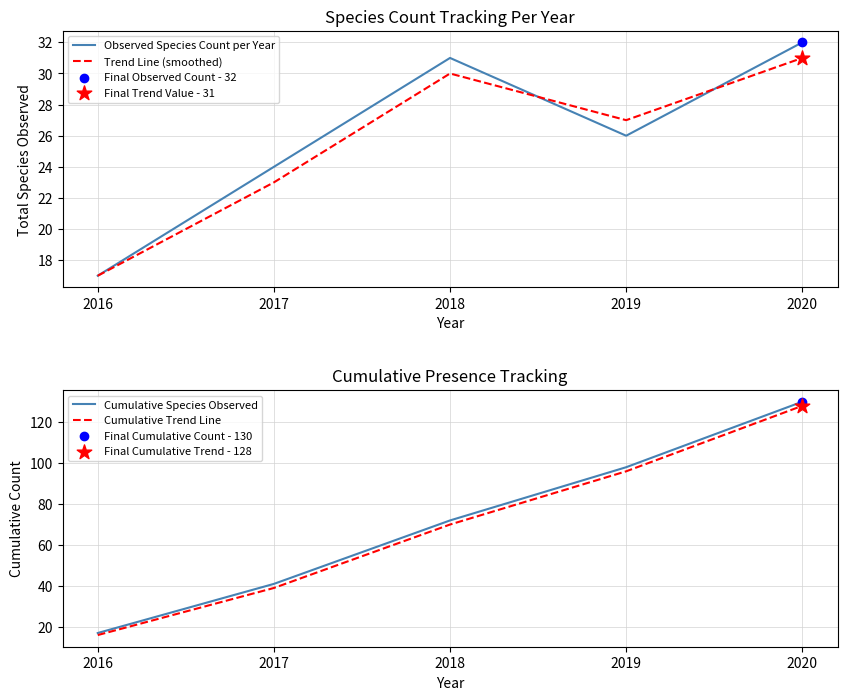

What is the total value across all series at 2016?

67